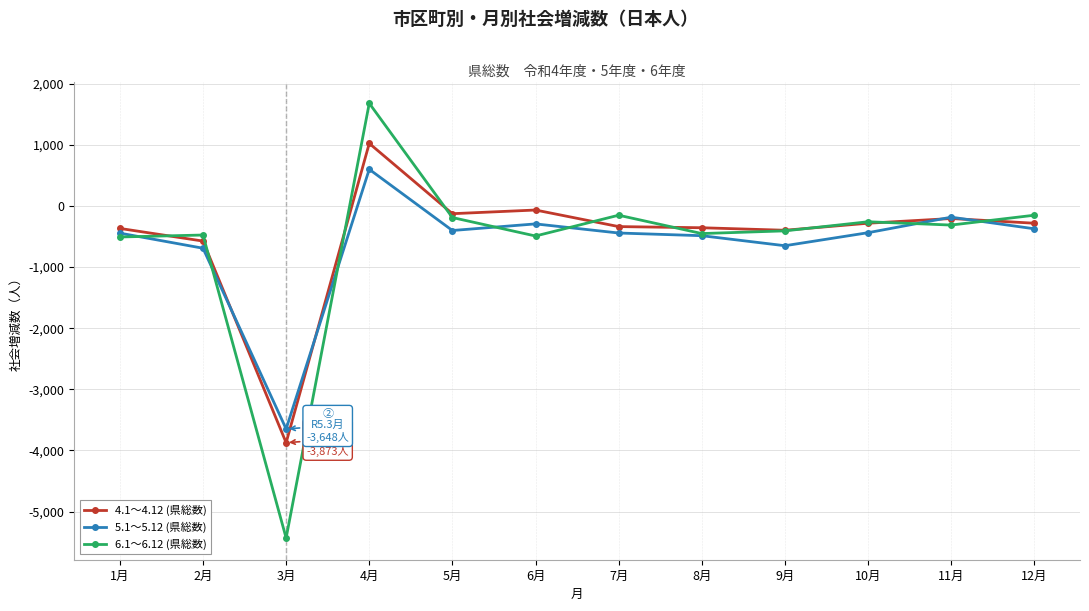

The 4.1～4.12 (県総数) series shows -5317 at 3月. True or false?

False